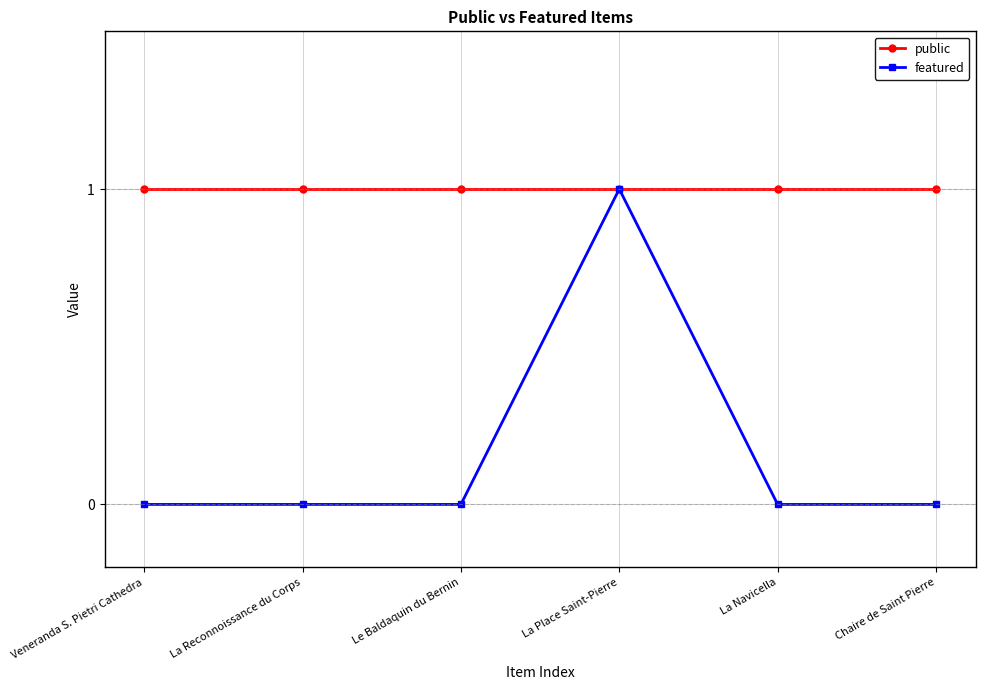

What is the total value across all series at Chaire de Saint Pierre?

1